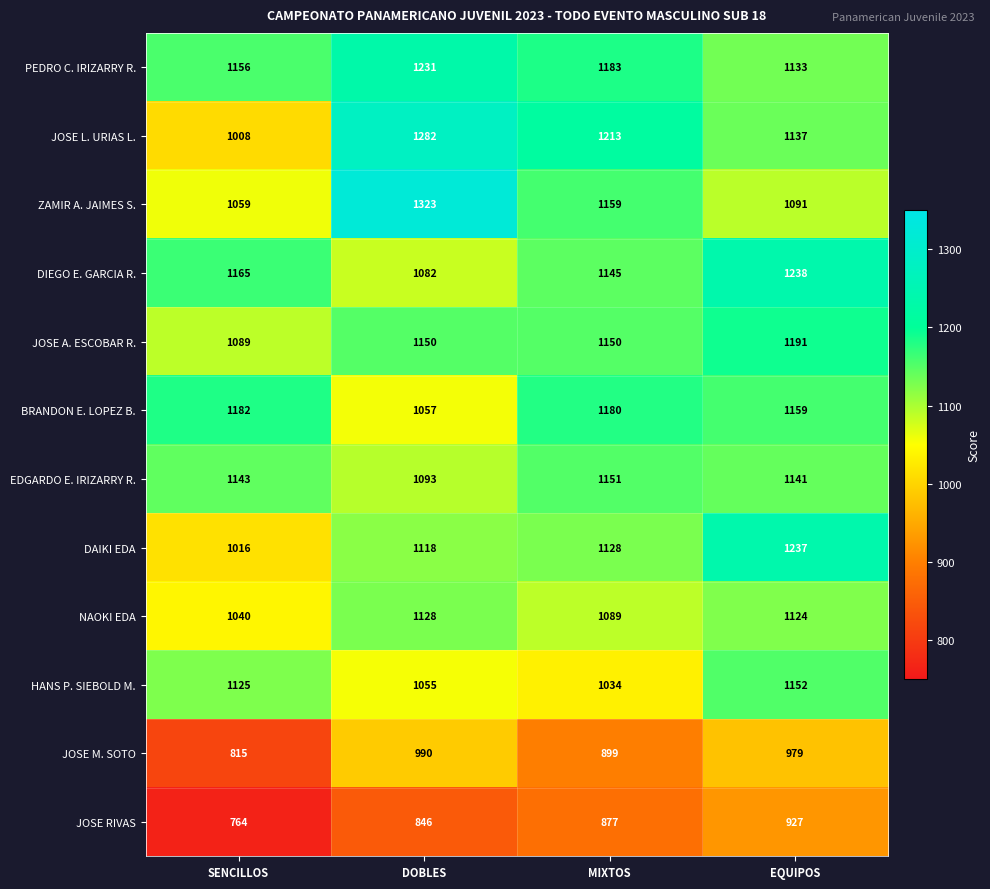

Which category has the highest value in the JOSE M. SOTO series?

DOBLES